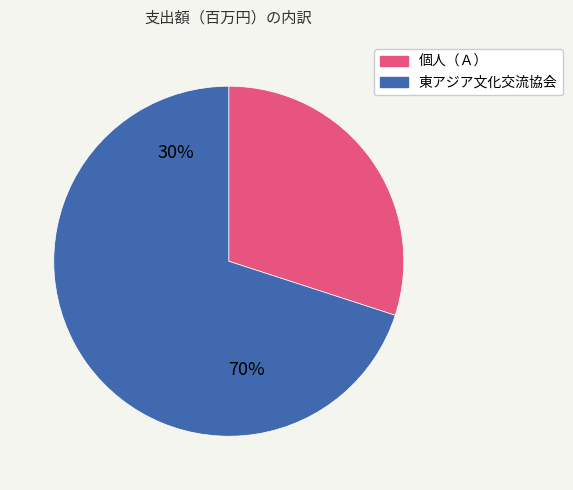

How much of the chart is everything except 個人（Ａ）?

70.0%